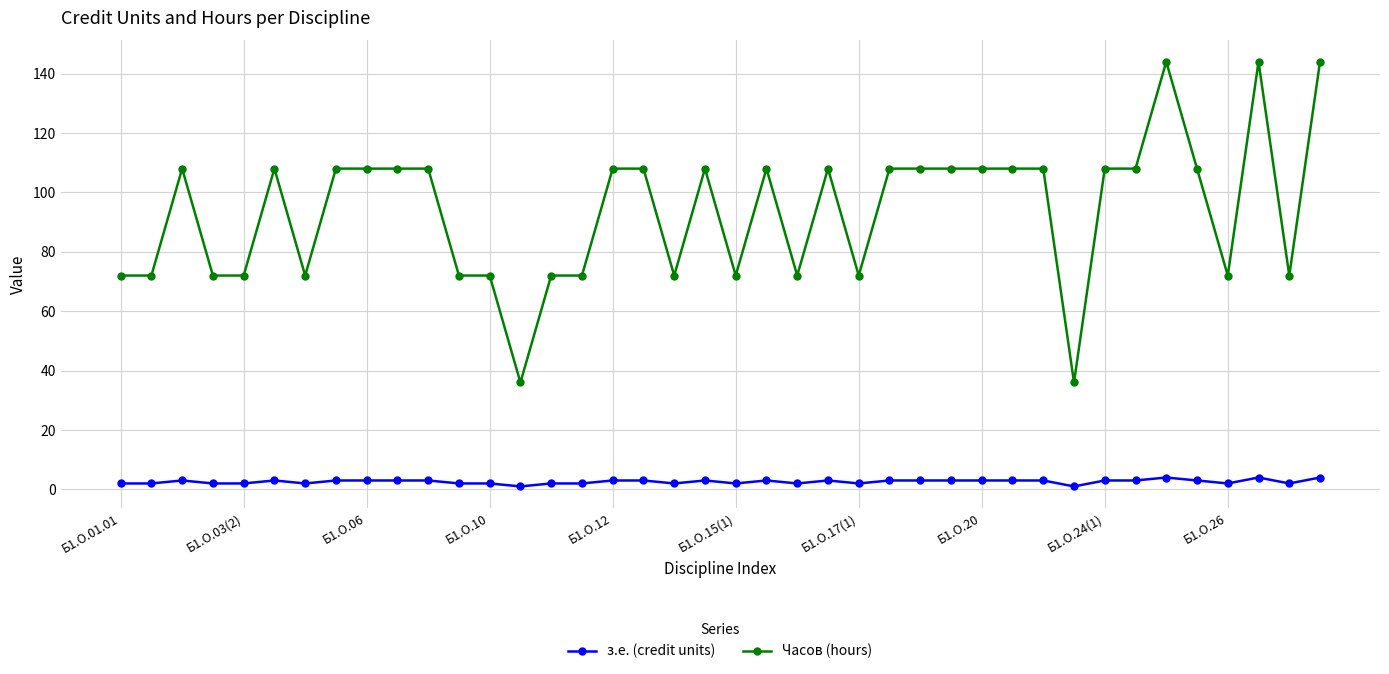

Which series has the widest spread of values?

Часов (hours)